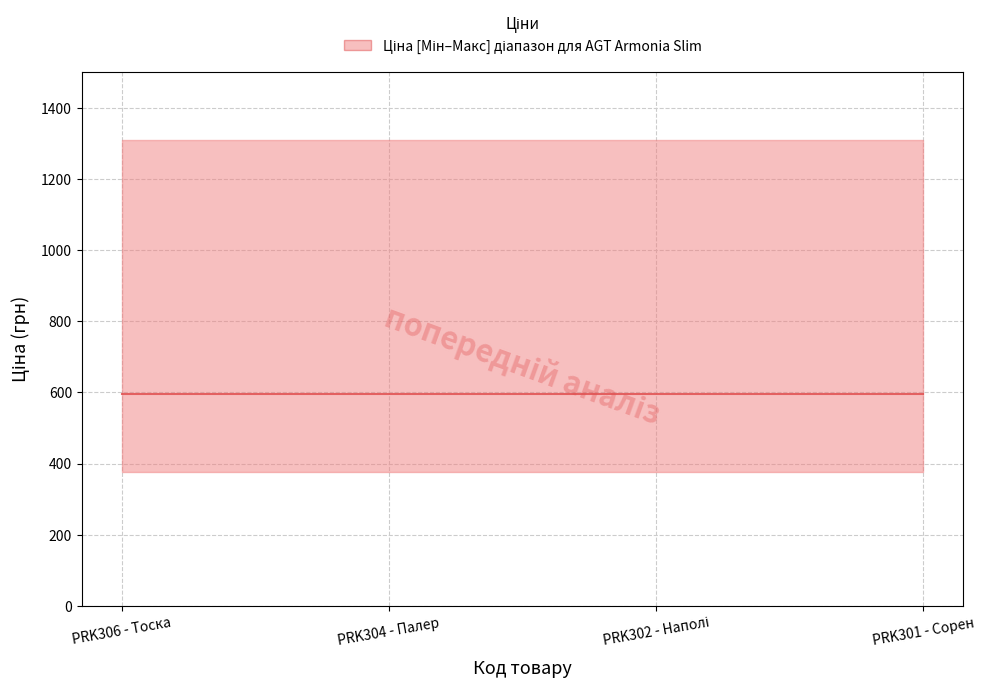

Between 264321820 and 264321817, which is larger?

264321820